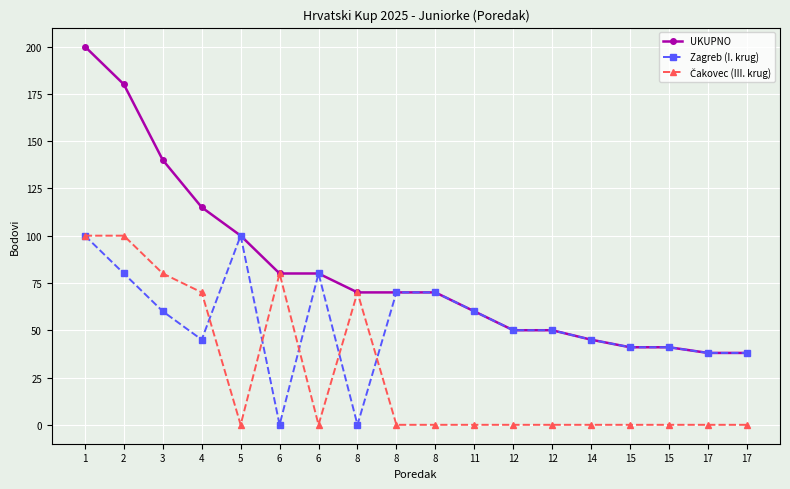

At how many categories does at least one series exceed 181?

1